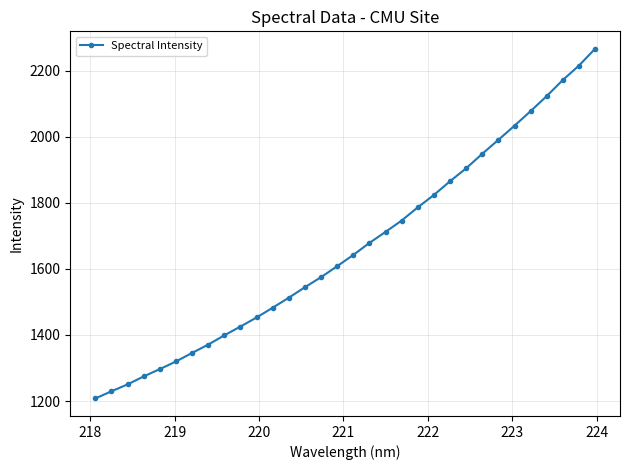

What is the minimum value shown in the chart?

1207.7